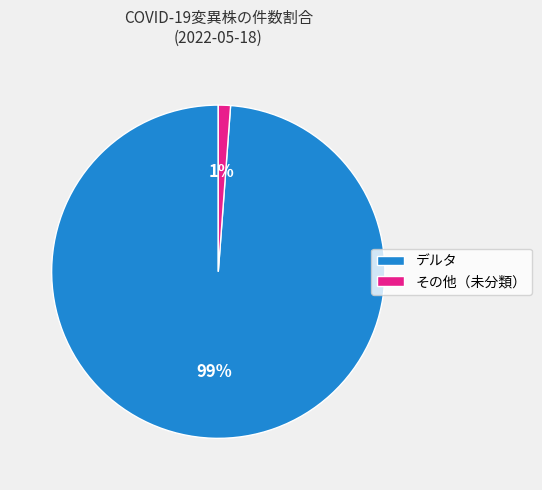

To the nearest percent, what is the average slice percentage?

50%